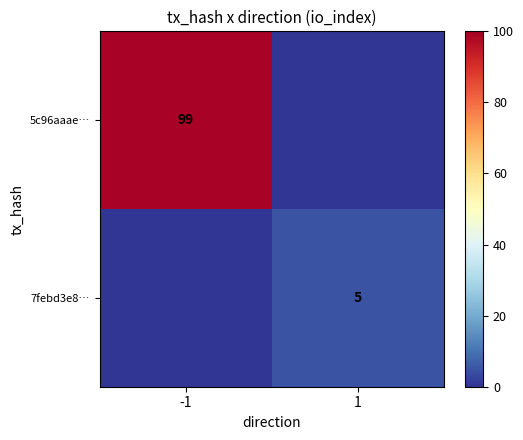

The value of 7febd3e8… at 1 is 3. True or false?

False